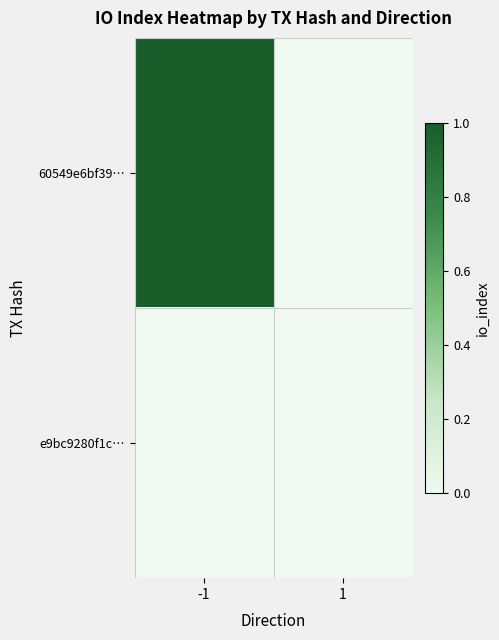

At 1, list the series in order from smallest to largest.

60549e6bf39…, e9bc9280f1c…